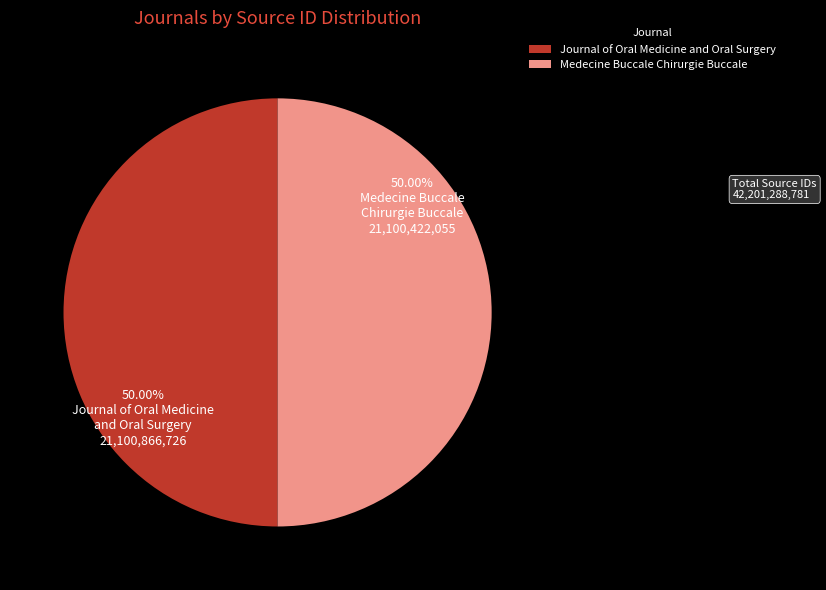

Do Journal of Oral Medicine and Oral Surgery and Medecine Buccale Chirurgie Buccale together represent more than half of the pie?

Yes